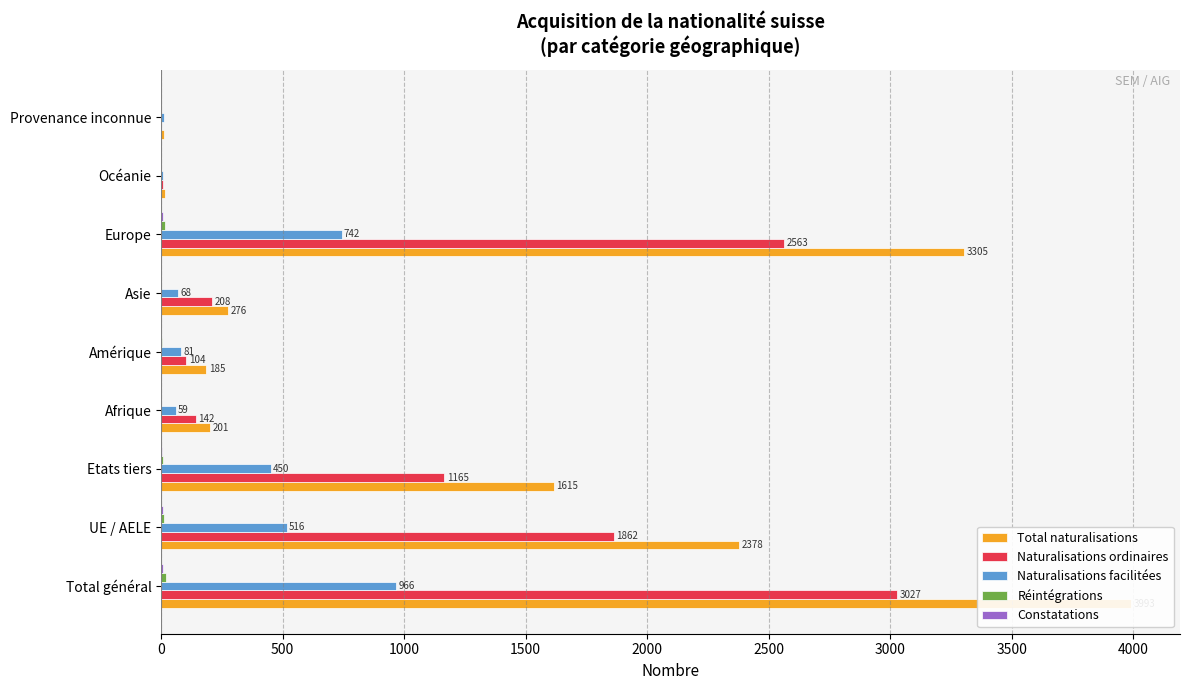

What is the sum of all Réintégrations values?

54